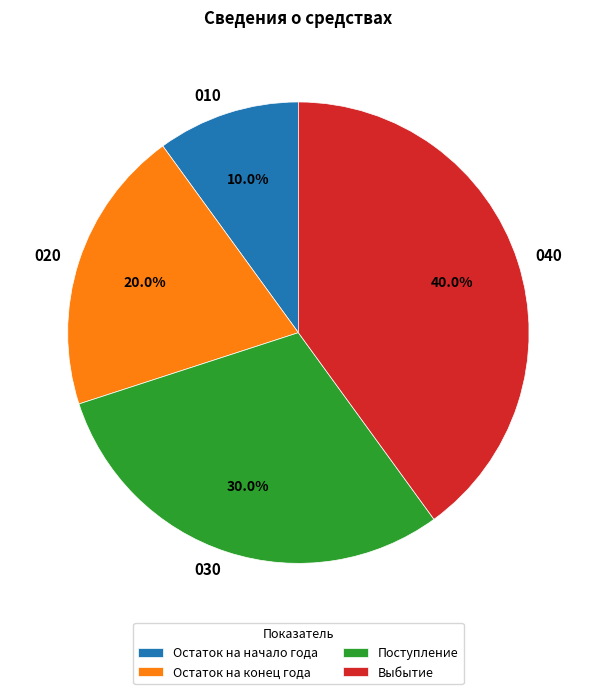

Count the number of slices in the pie.

4